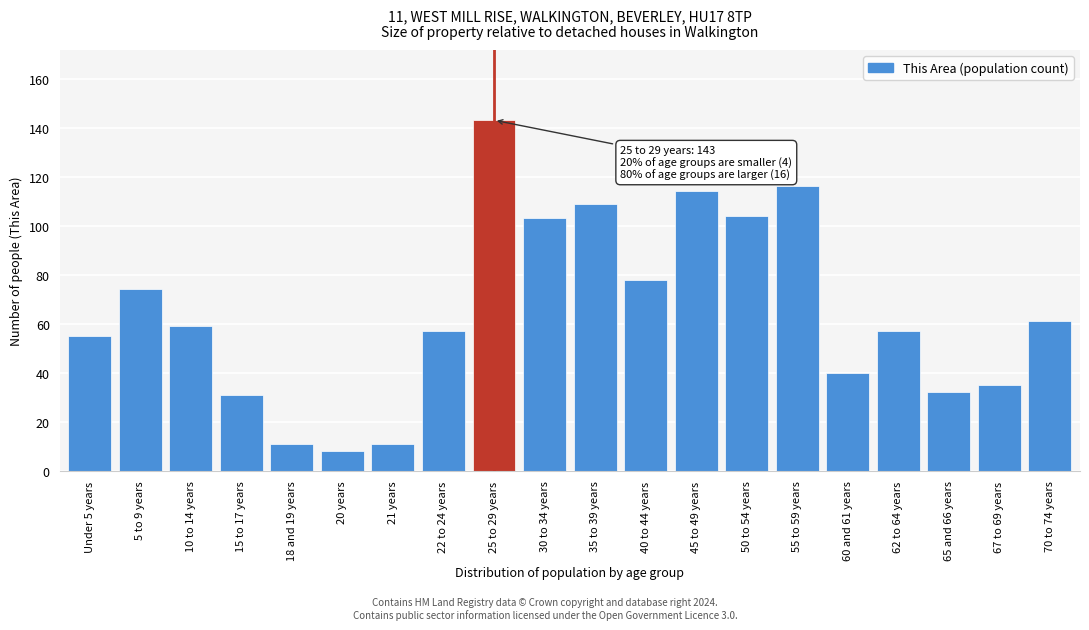

Reading right to left, extract all data points from this chart.

70 to 74 years=61	67 to 69 years=35	65 and 66 years=32	62 to 64 years=57	60 and 61 years=40	55 to 59 years=116	50 to 54 years=104	45 to 49 years=114	40 to 44 years=78	35 to 39 years=109	30 to 34 years=103	25 to 29 years=143	22 to 24 years=57	21 years=11	20 years=8	18 and 19 years=11	15 to 17 years=31	10 to 14 years=59	5 to 9 years=74	Under 5 years=55